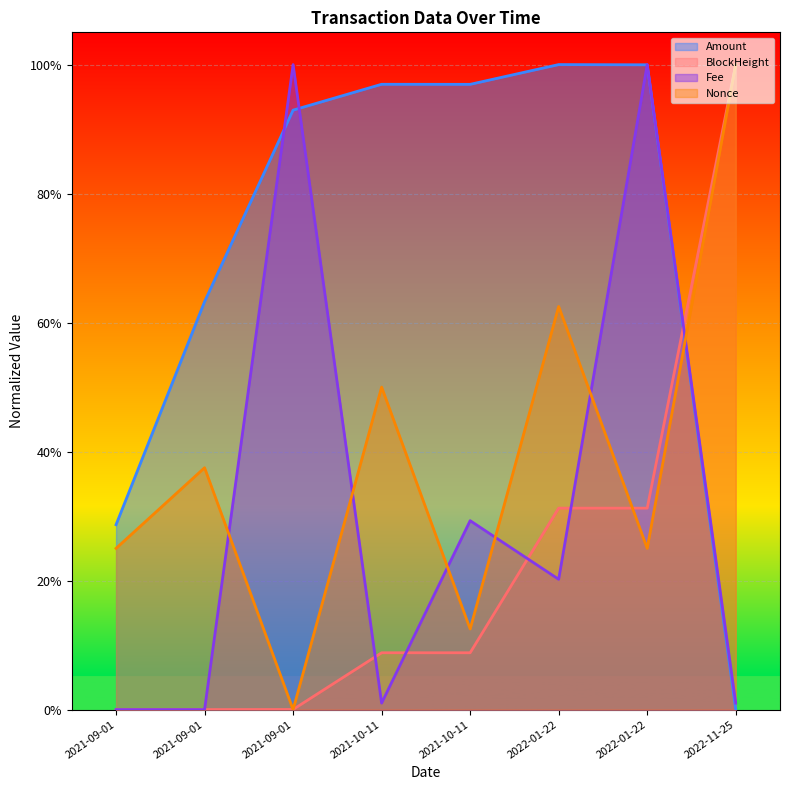

Which series changed the most between 2021-09-01 10:24 and 2021-09-01 12:57?

Fee